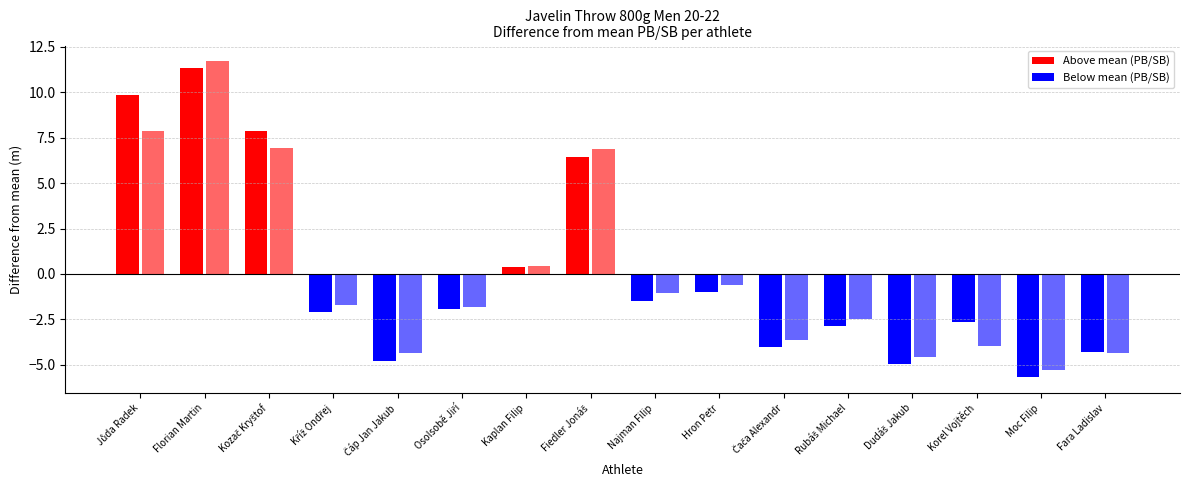

What is the sum of all PB values?

1009.2